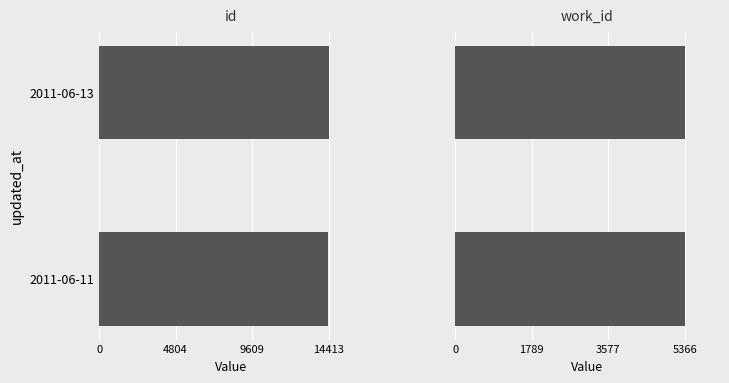

Which has a higher value, 2011-06-11 or 2011-06-13?

2011-06-13